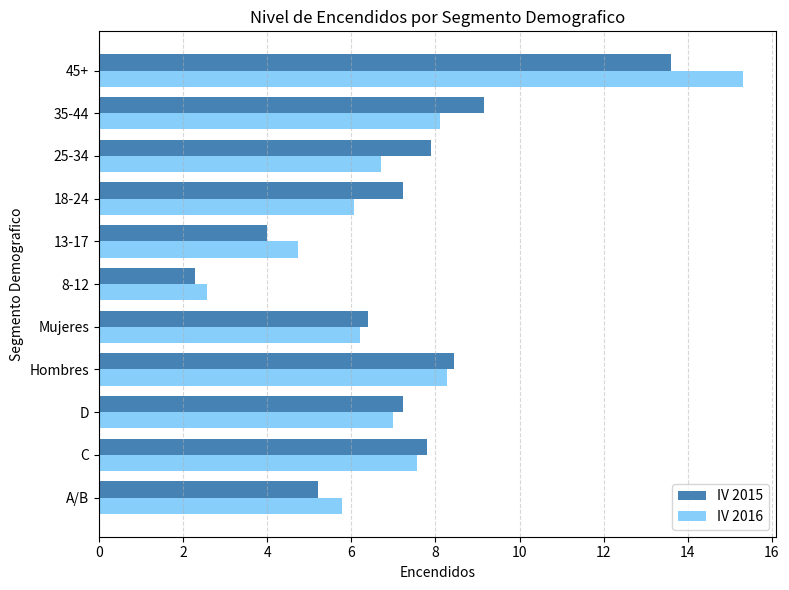

The IV 2016 series shows 2.8 at 18-24. True or false?

False